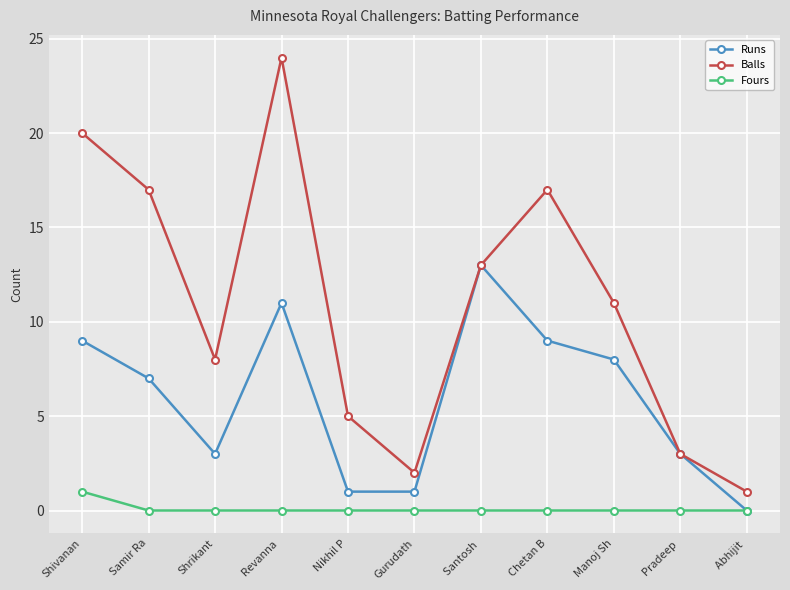

Where does the Runs series first go above 7?

Shivanan